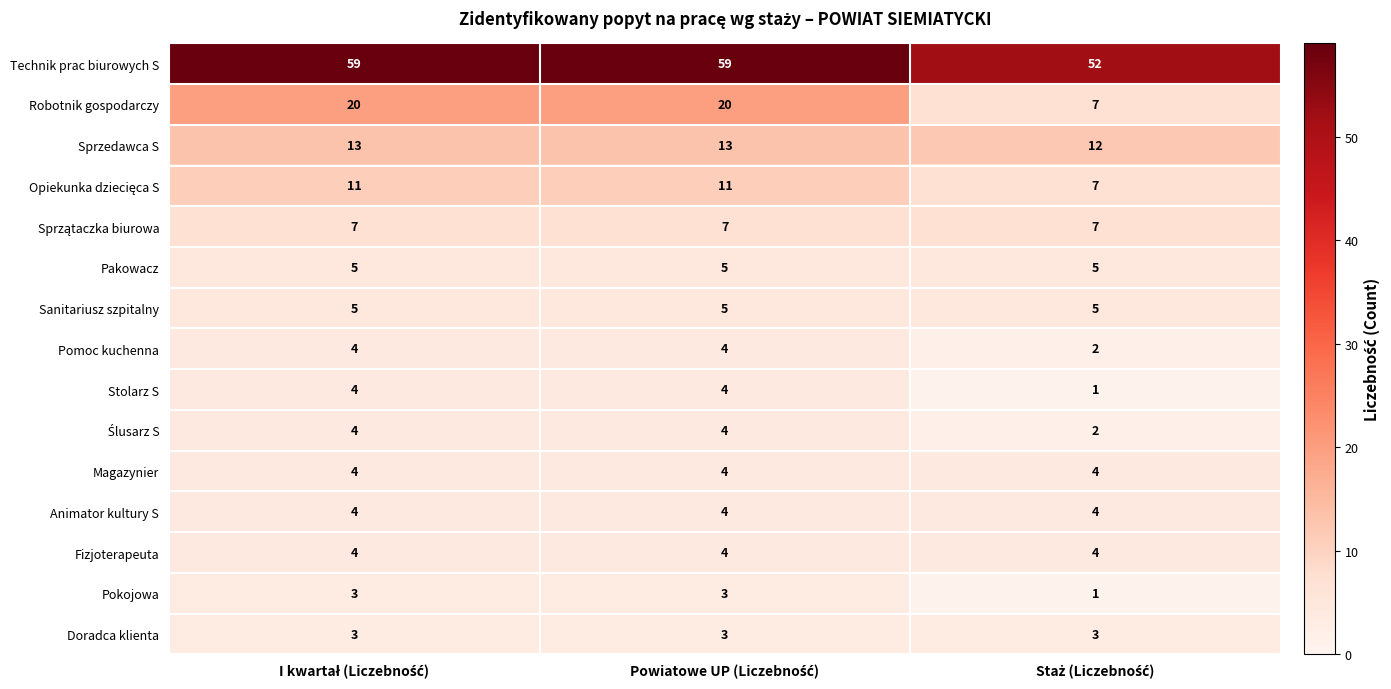

How many data points does each series have?

3